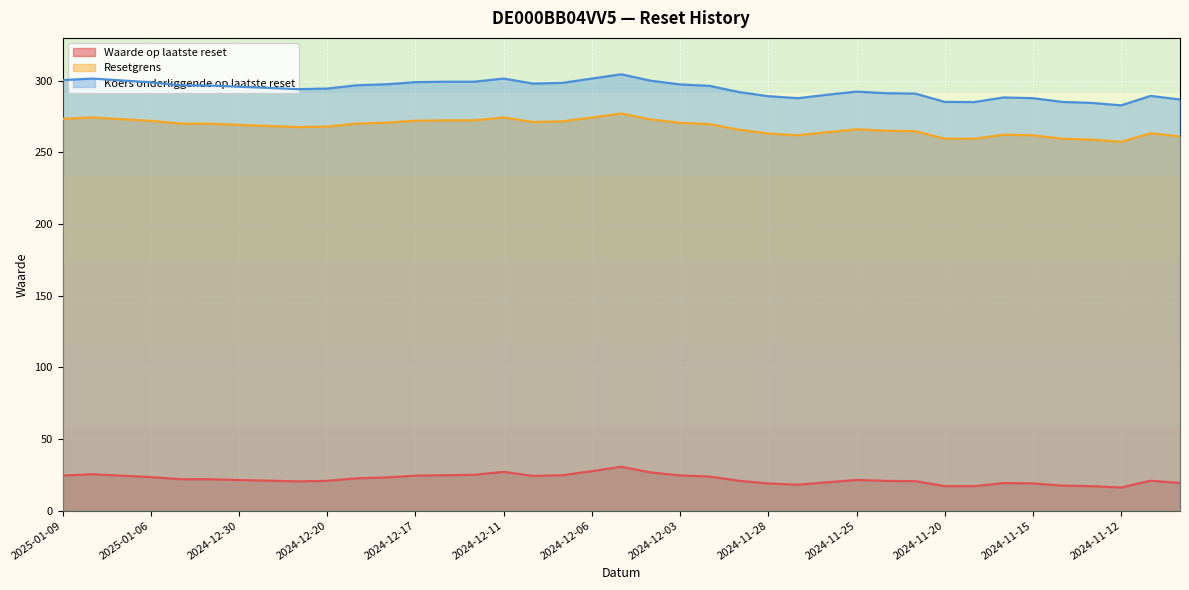

What is the difference between the Resetgrens values at 2024-11-19 and 2024-11-12?

2.1